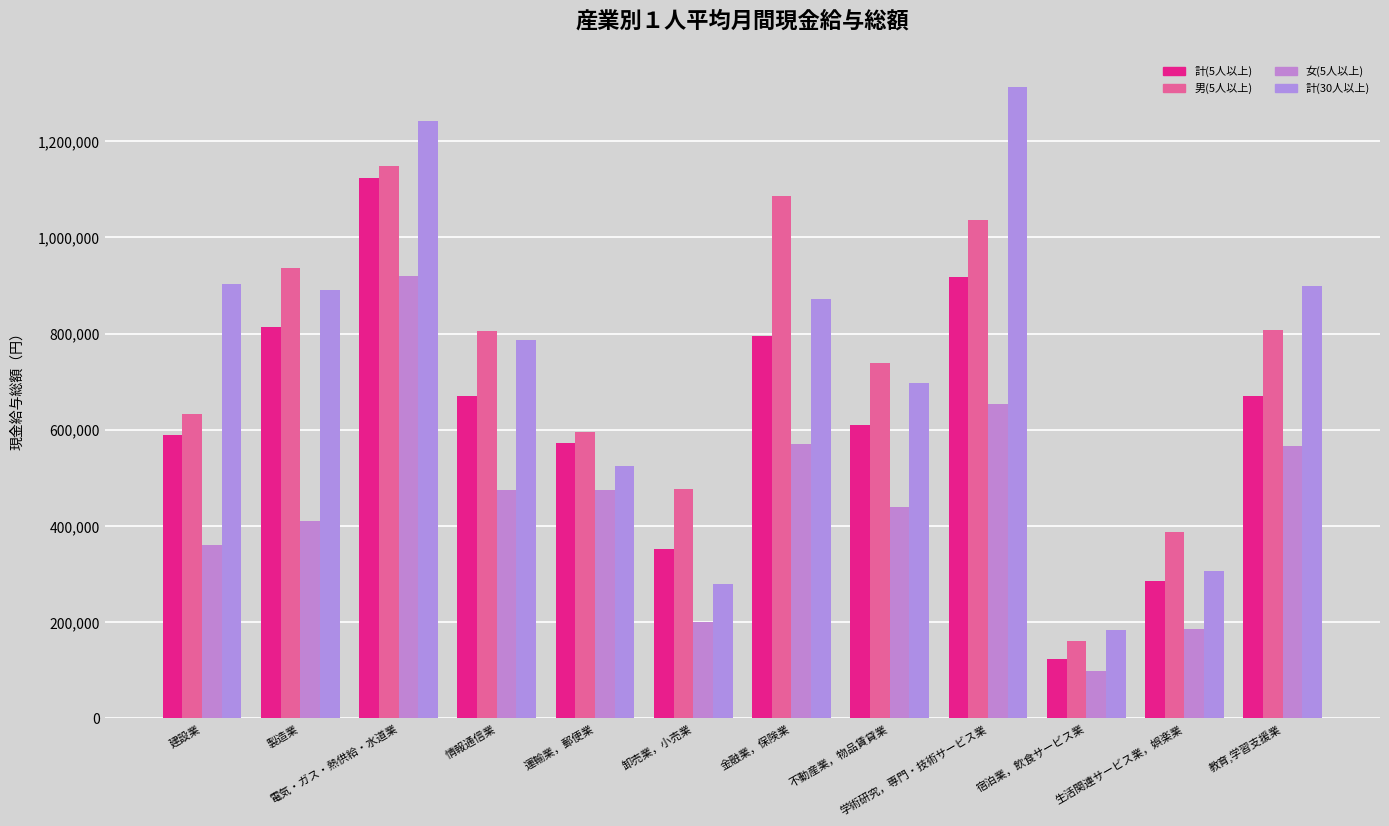

What is the maximum value for 計(5人以上)?

1124271